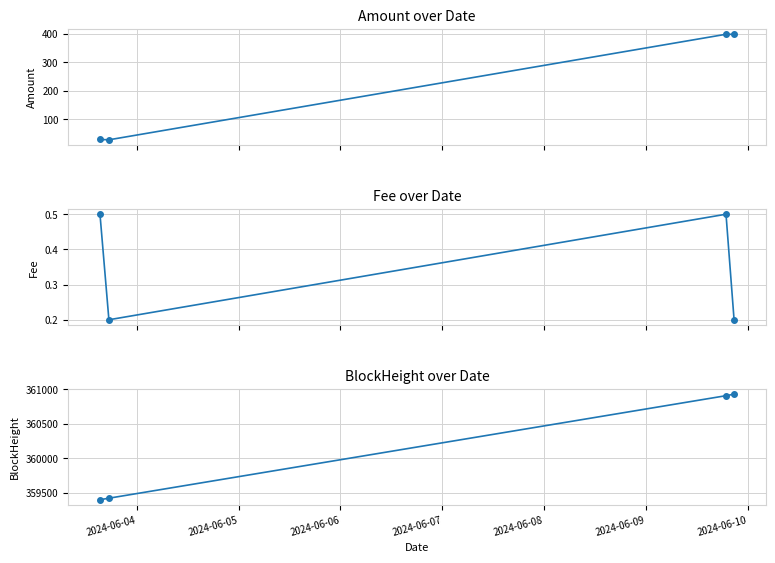

Where is BlockHeight nearest to the value 360165?

2024-06-05